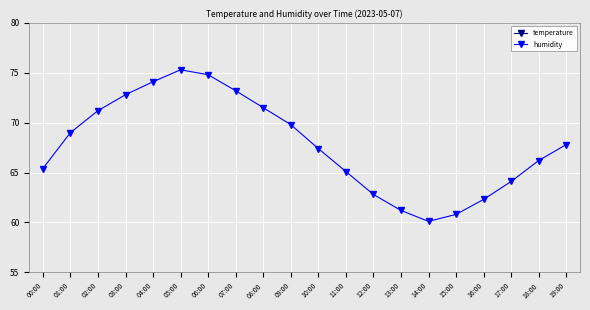

Reading left to right, extract all data points from this chart.

temperature: 00:00=18.7	01:00=17.9	02:00=17.5	03:00=17.2	04:00=16.9	05:00=16.8	06:00=17.1	07:00=17.8	08:00=18.5	09:00=19.2	10:00=20.1	11:00=21.3	12:00=22.4	13:00=23.1	14:00=23.5	15:00=23.2	16:00=22.6	17:00=21.8	18:00=20.9	19:00=20.1
humidity: 00:00=65.4	01:00=69.0	02:00=71.2	03:00=72.8	04:00=74.1	05:00=75.3	06:00=74.8	07:00=73.2	08:00=71.5	09:00=69.8	10:00=67.4	11:00=65.1	12:00=62.8	13:00=61.2	14:00=60.1	15:00=60.8	16:00=62.3	17:00=64.1	18:00=66.2	19:00=67.8